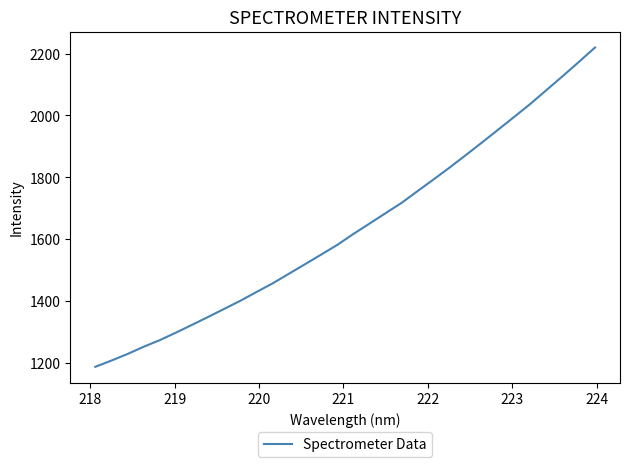

How many lines are shown in the chart?

1